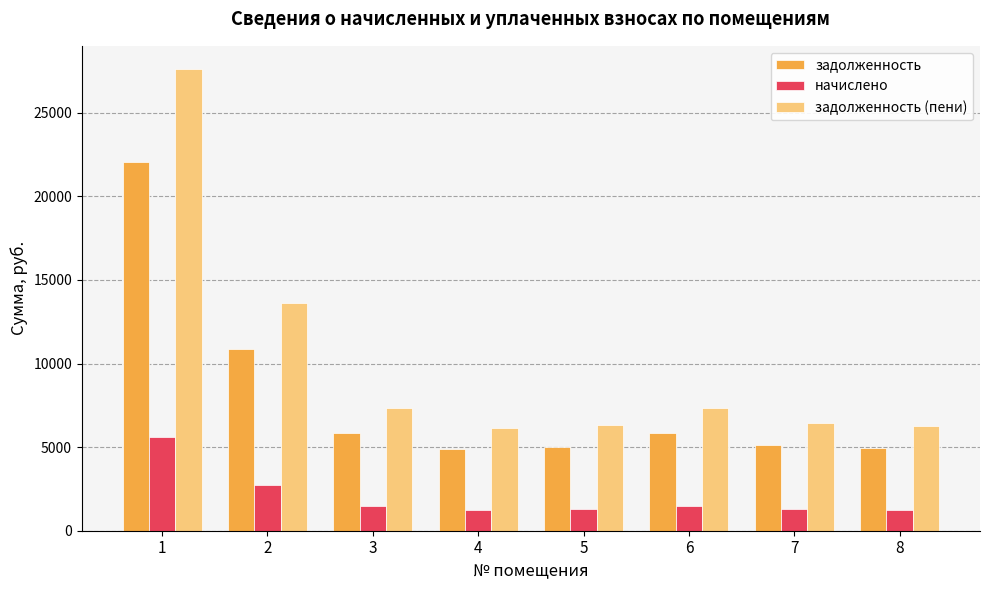

What is the difference between the задолженность (пени) values at 7 and 3?

895.2